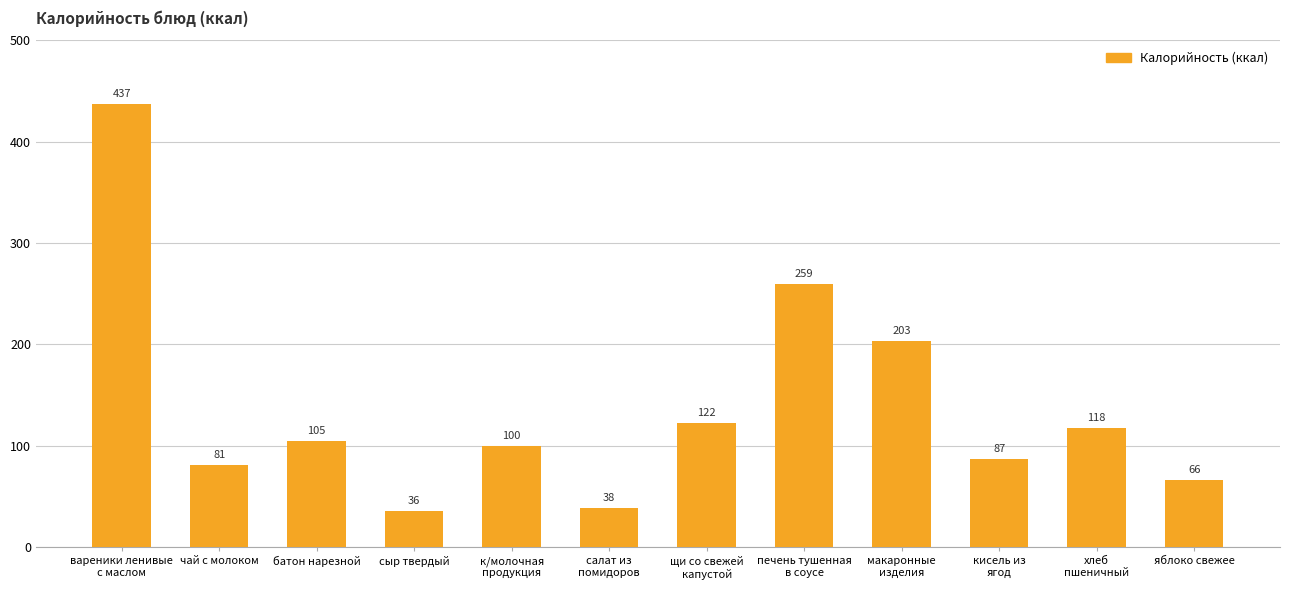

What is the maximum value shown in the chart?

437.0